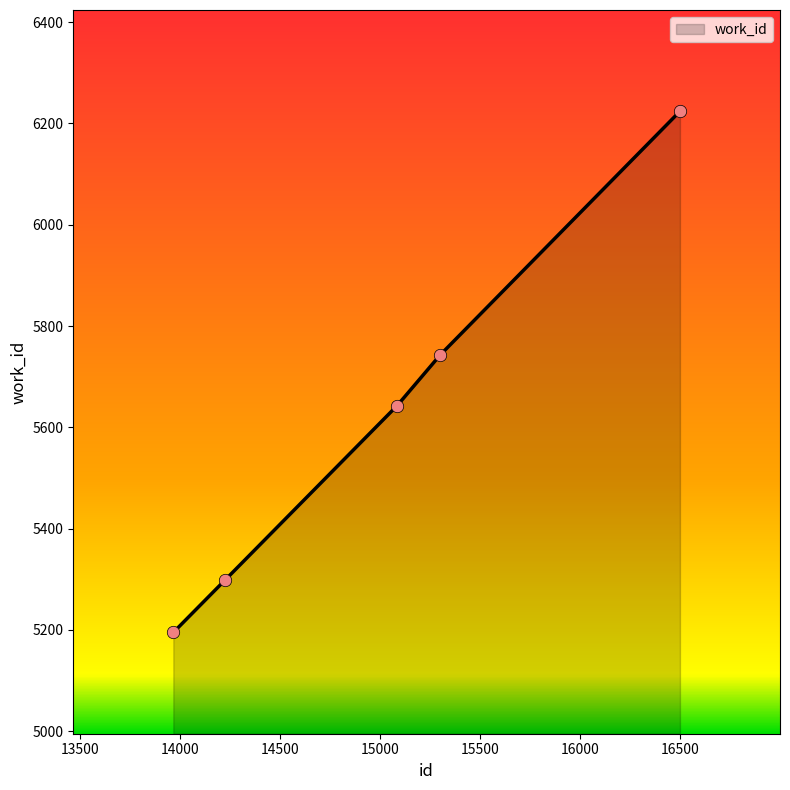

True or false: the data has more than 1 interior local peaks.

False